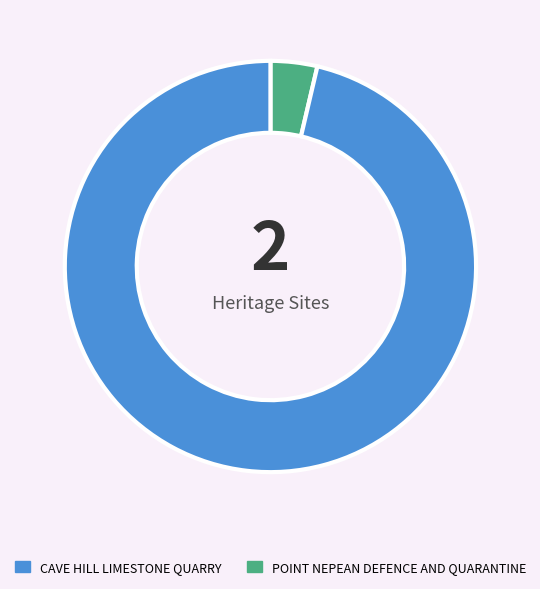

Is there a majority slice in this chart?

Yes